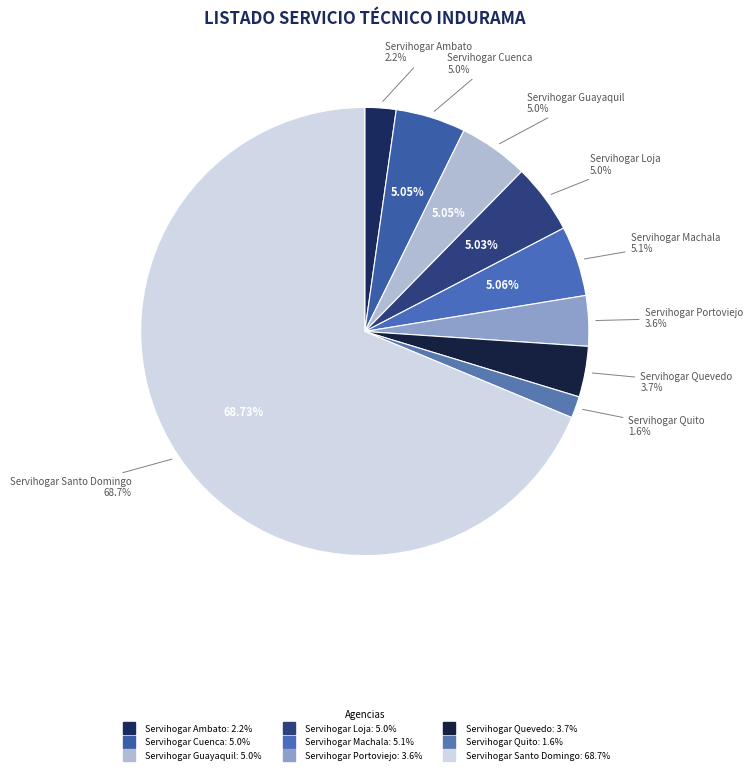

To the nearest percent, what percentage of the pie is Servihogar Loja?

5%